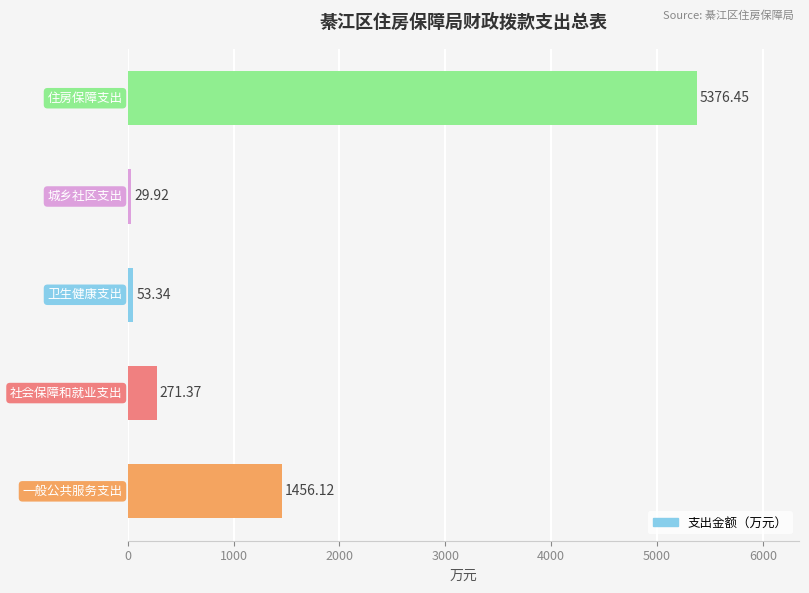

What is the sum of all values?

7187.2